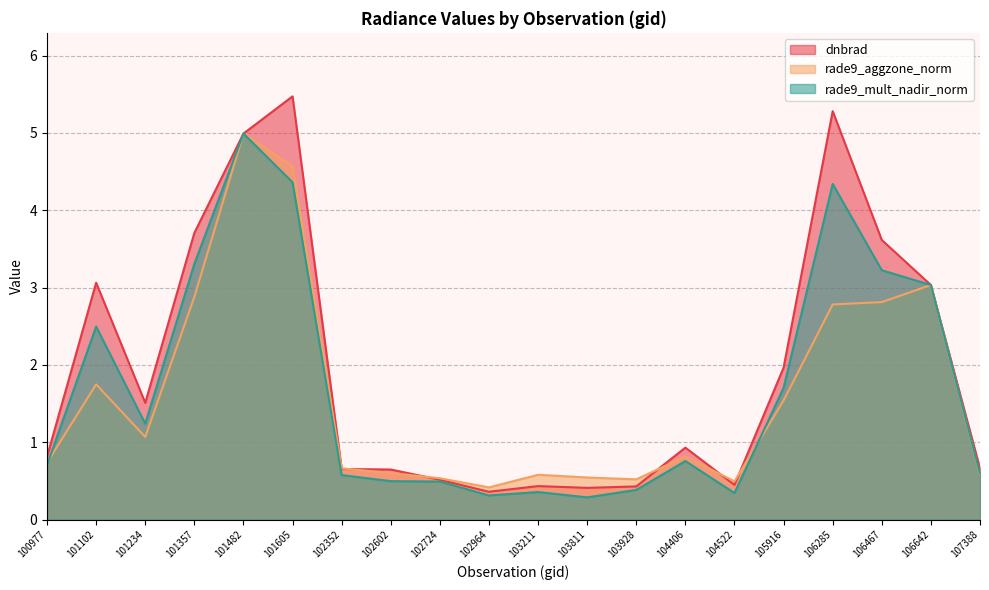

At which label does rade9_mult_nadir_norm reach its minimum?

103811